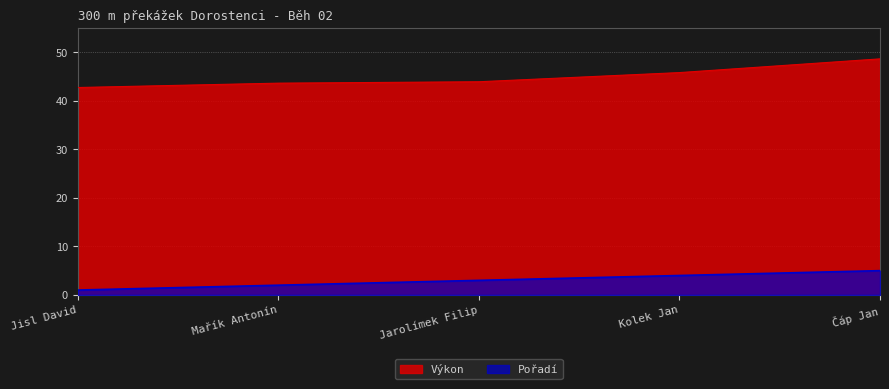

What is the greatest value displayed?

48.7